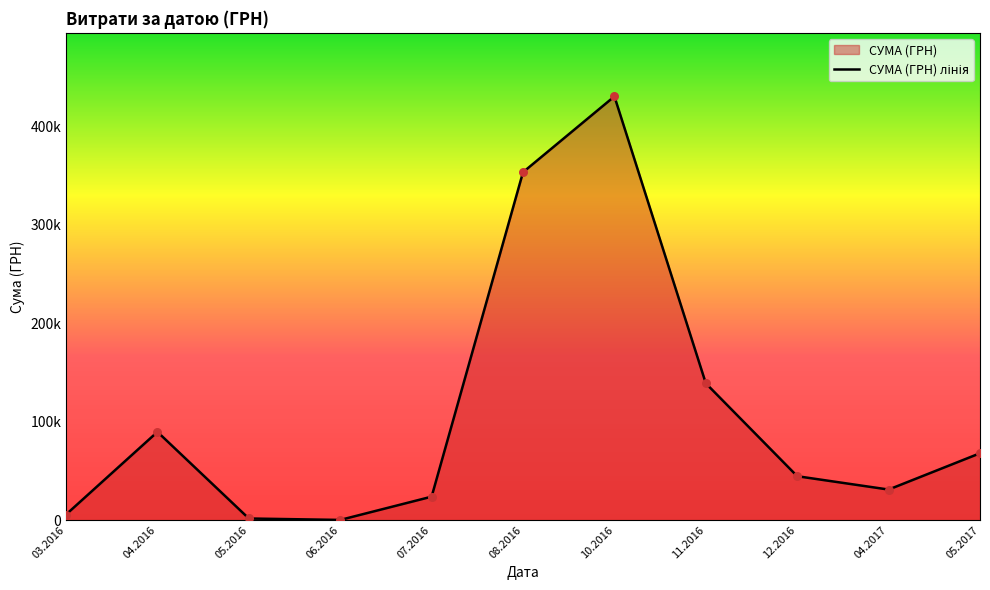

What is the ratio of the value at 12.2016 to the value at 06.2016?

371.2